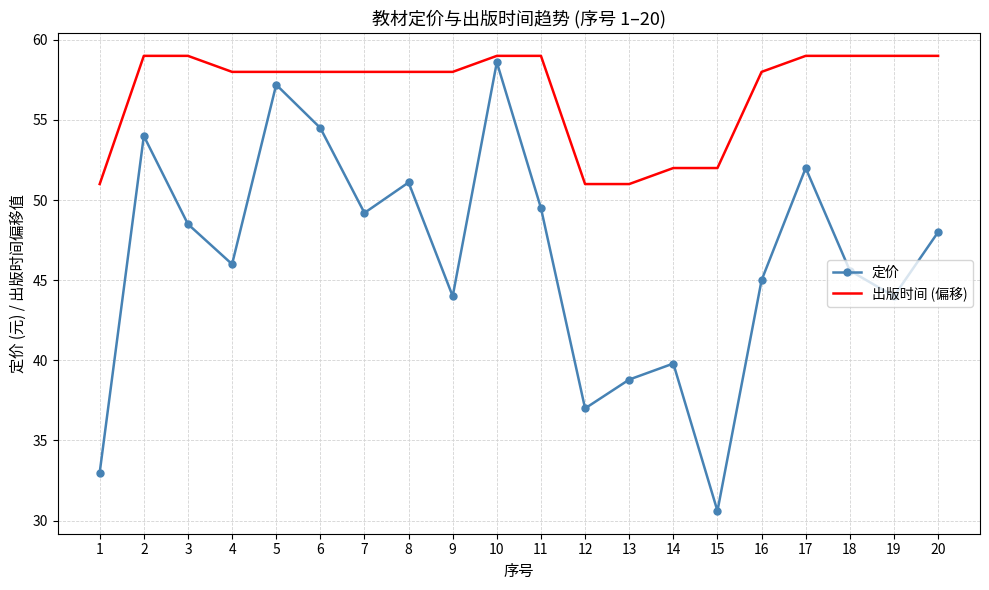

True or false: 出版时间 (偏移) has a value of 59.0 at 3.

True